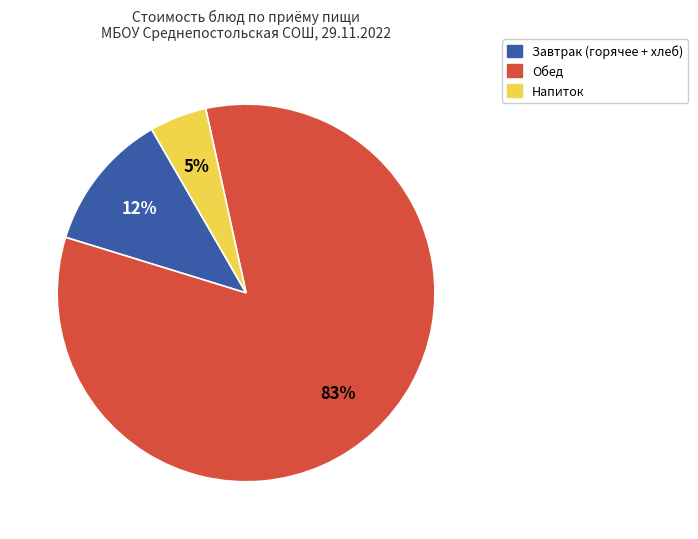

How many slices are in this pie chart?

3